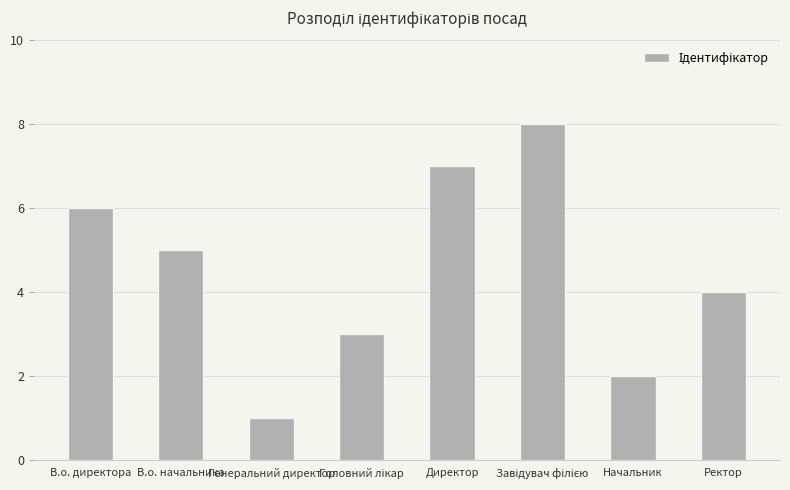

At which label does the data first exceed 5?

В.о. директора